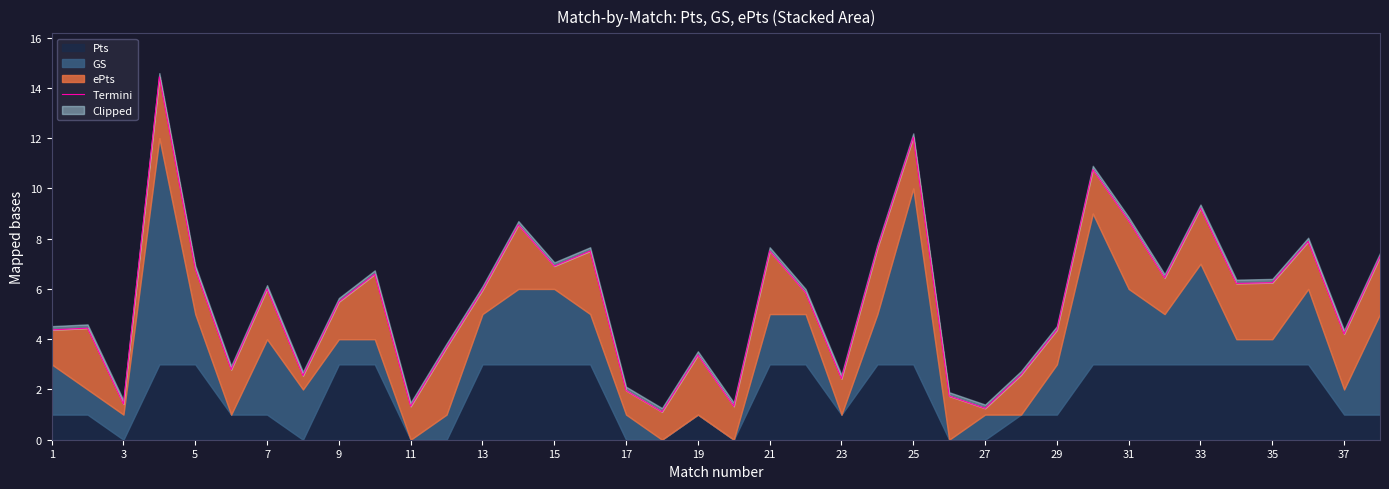

What is the minimum value shown in the chart?

1.1